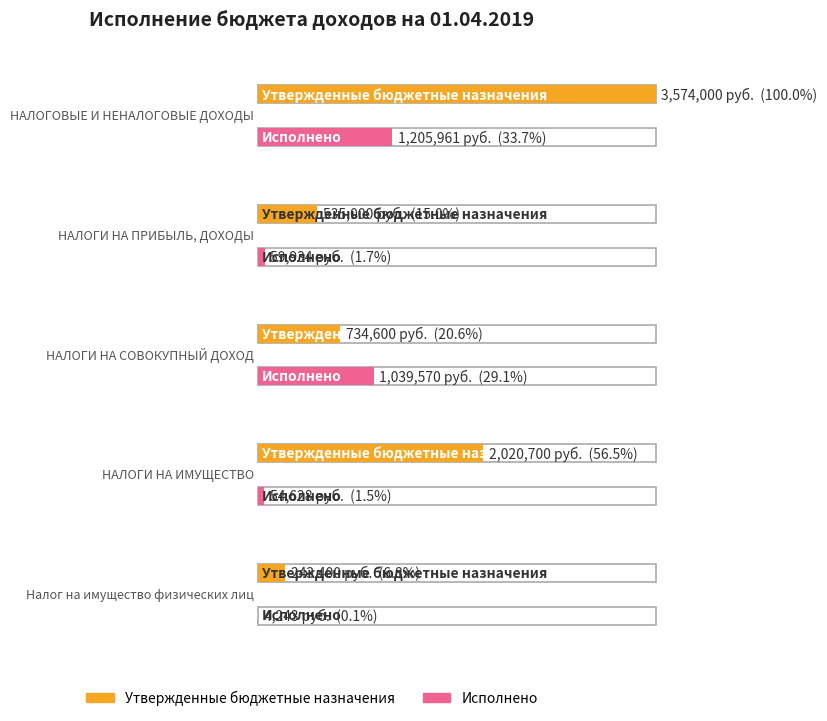

What is the approximate value of Исполнено at 1?

59933.9